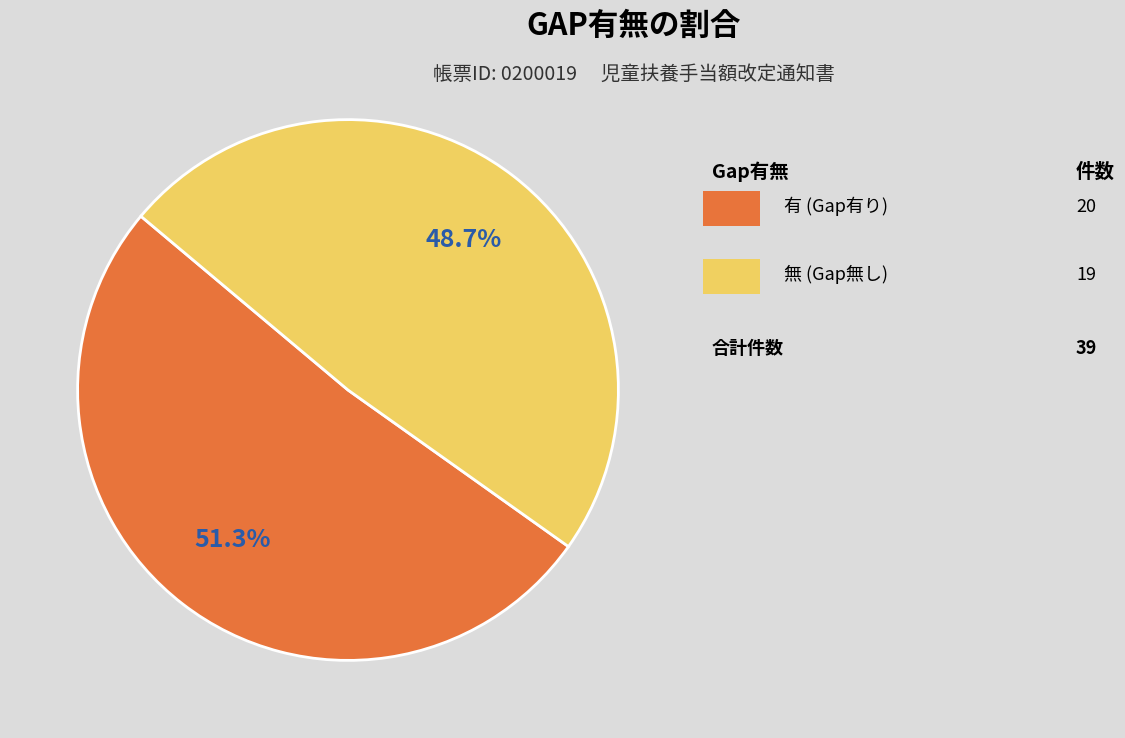

Is there any slice that represents more than half of the pie?

Yes